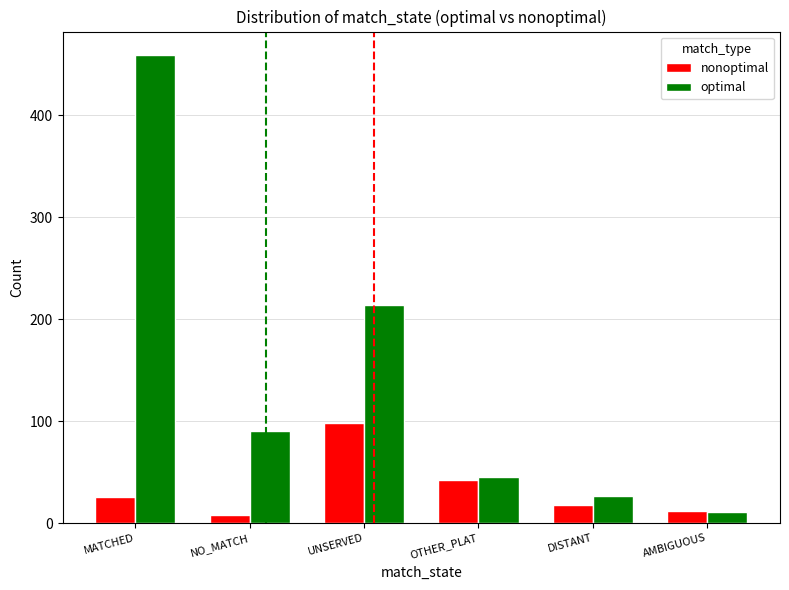

Rank the categories by optimal value from highest to lowest.

MATCHED, UNSERVED, NO_MATCH, OTHER_PLAT, DISTANT, AMBIGUOUS